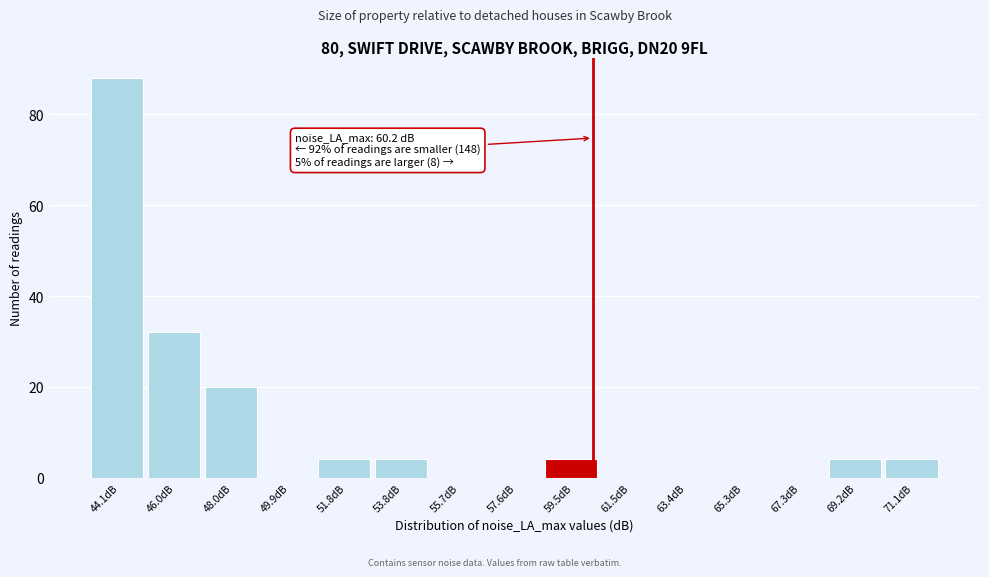

Over which range of the x-axis is the bar tallest?

43.2 to 45.0